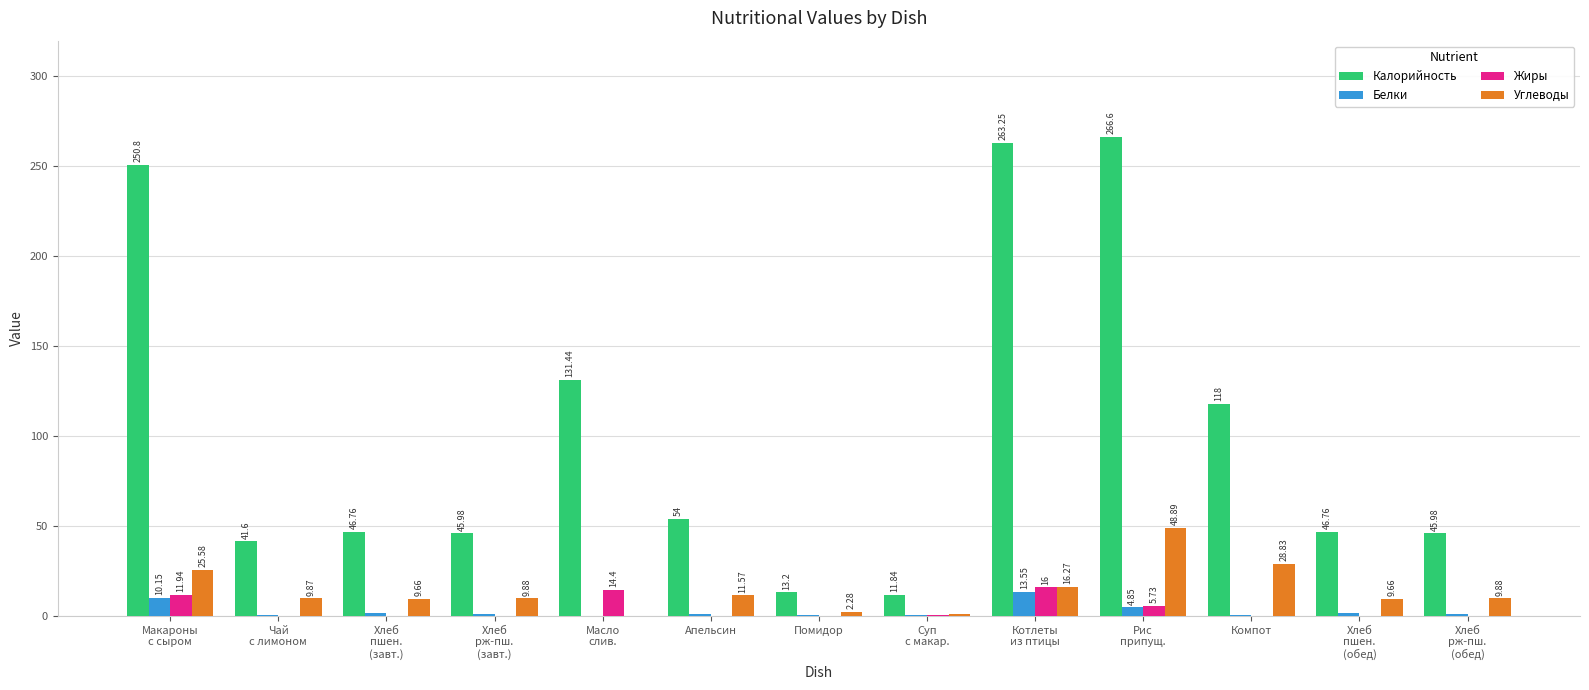

What is the difference between the Калорийность values at Хлеб
пшен.
(обед) and Рис
припущ.?

219.8